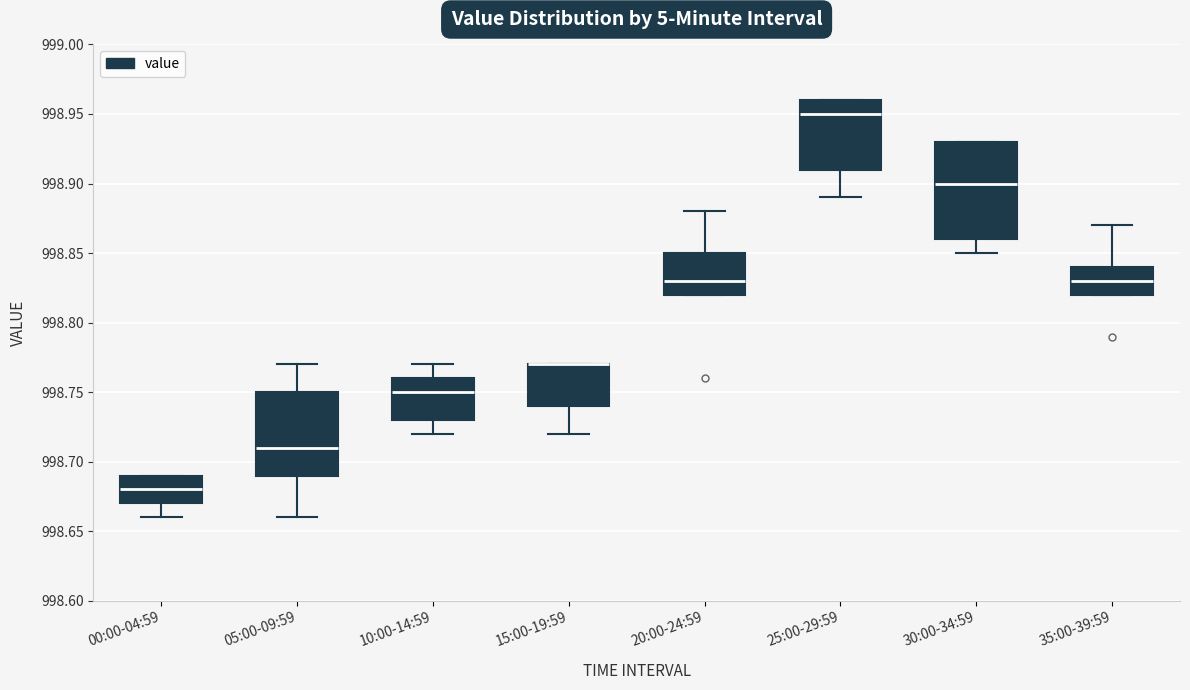

Reading left to right, read every box against the y-axis: the position of its median line, the range the box covers, and the ends of its whiskers. The values are not printed on the chart, so give them approximately, as read against the axis.

00:00-04:59: median 998.68, box 998.67 to 998.69, whiskers 998.66 to 998.69
05:00-09:59: median 998.71, box 998.69 to 998.75, whiskers 998.66 to 998.77
10:00-14:59: median 998.75, box 998.73 to 998.76, whiskers 998.72 to 998.77
15:00-19:59: median 998.77 (drawn on the box's upper edge), box 998.74 to 998.77, whiskers 998.72 to 998.77
20:00-24:59: median 998.83, box 998.82 to 998.85, whiskers 998.82 to 998.88
25:00-29:59: median 998.95, box 998.91 to 998.96, whiskers 998.89 to 998.96
30:00-34:59: median 998.90, box 998.86 to 998.93, whiskers 998.85 to 998.93
35:00-39:59: median 998.83, box 998.82 to 998.84, whiskers 998.82 to 998.87